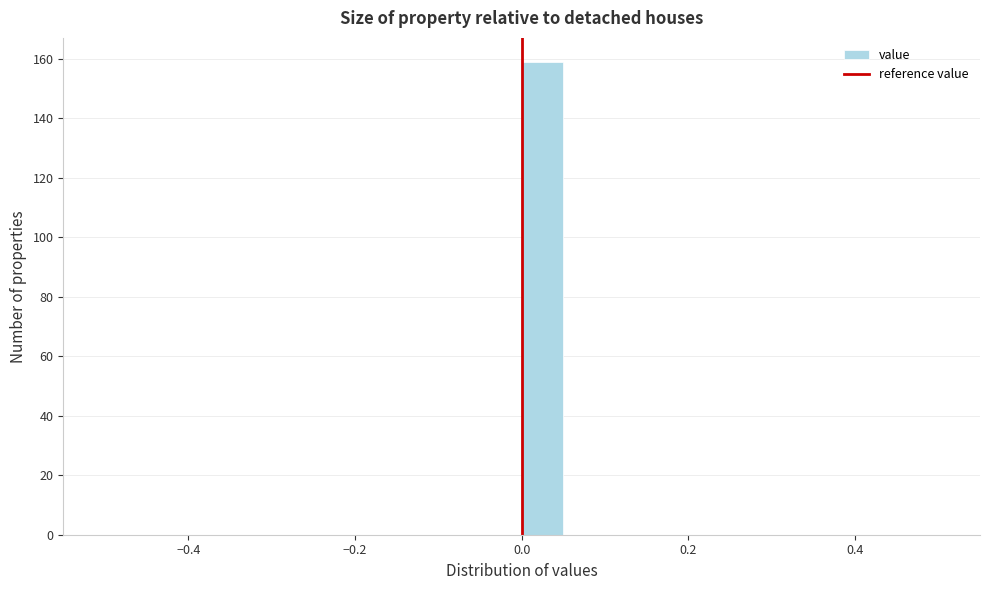

Around what value on the x-axis is the tallest bar? Give the approximate position of its centre, as read against the axis.

0.02